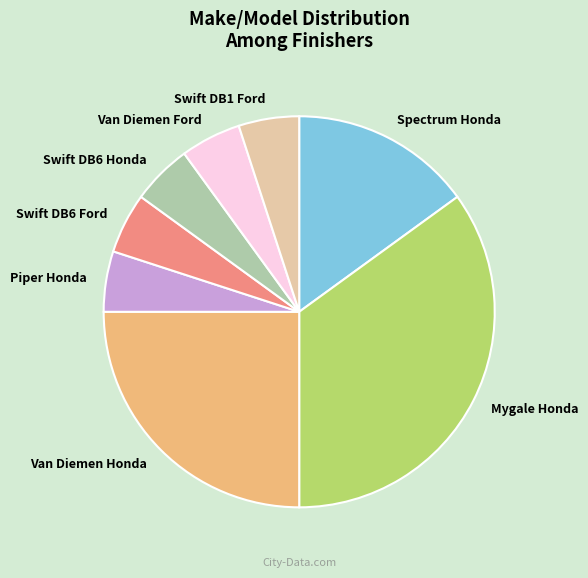

Does Swift DB6 Ford account for over 50% of the chart?

No